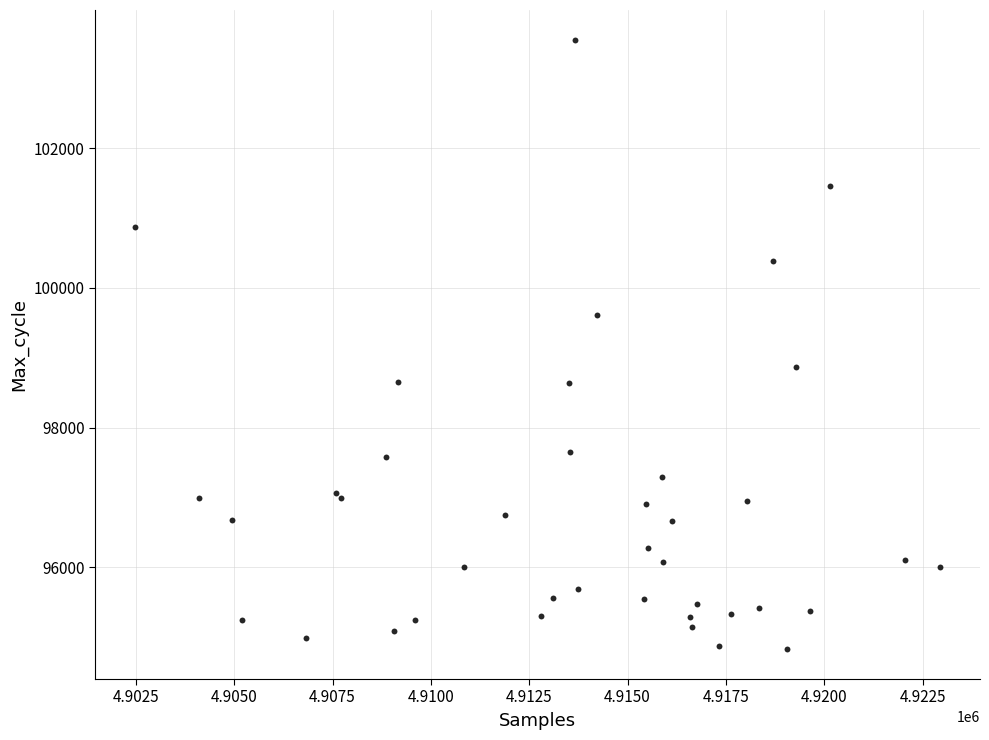

What Y value in the scatter plot is closest to 99190?

98870